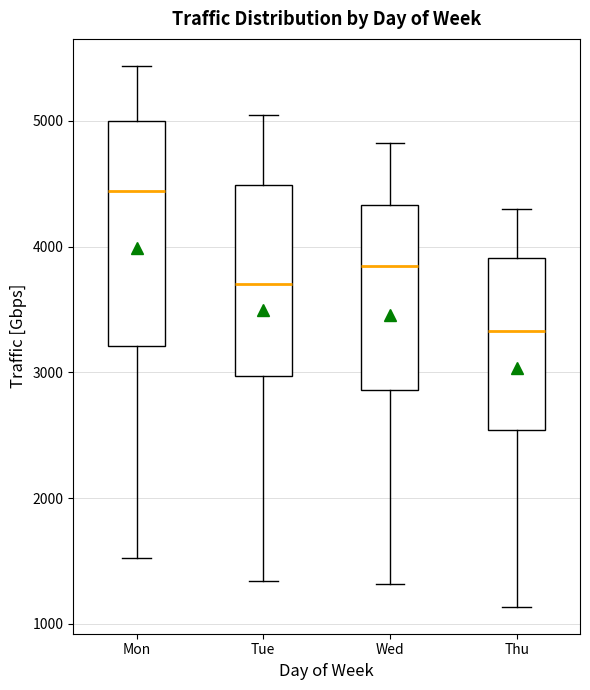

Reading left to right, transcribe this box plot: for each box, give where its median line is, the range the box spans, and where its two whiskers end, as read against the y-axis. The values are not printed on the chart, so give them approximately, as read against the axis.

Mon: median 4400, box 3200 to 5000, whiskers 1500 to 5400
Tue: median 3700, box 3000 to 4500, whiskers 1300 to 5000
Wed: median 3800, box 2900 to 4300, whiskers 1300 to 4800
Thu: median 3300, box 2500 to 3900, whiskers 1100 to 4300